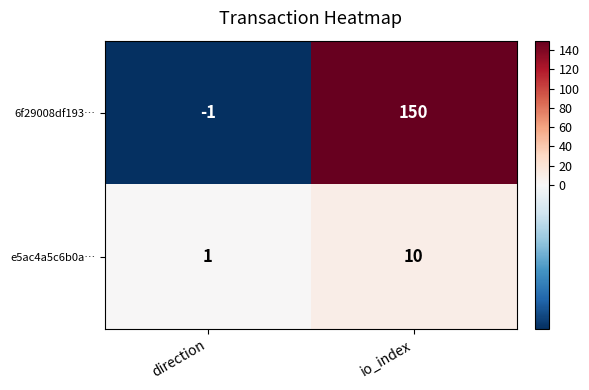

What is the smallest value displayed?

-1